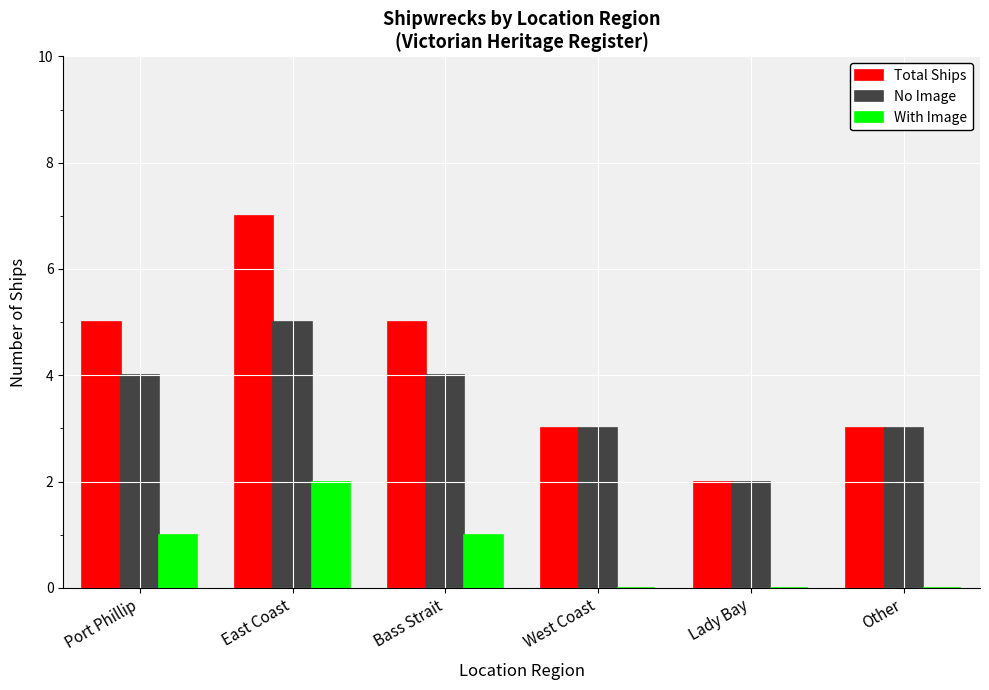

Reading left to right, what are all the values shown in this chart?

Total Ships: Port Phillip=5	East Coast=7	Bass Strait=5	West Coast=3	Lady Bay=2	Other=3
No Image: Port Phillip=4	East Coast=5	Bass Strait=4	West Coast=3	Lady Bay=2	Other=3
With Image: Port Phillip=1	East Coast=2	Bass Strait=1	West Coast=0	Lady Bay=0	Other=0